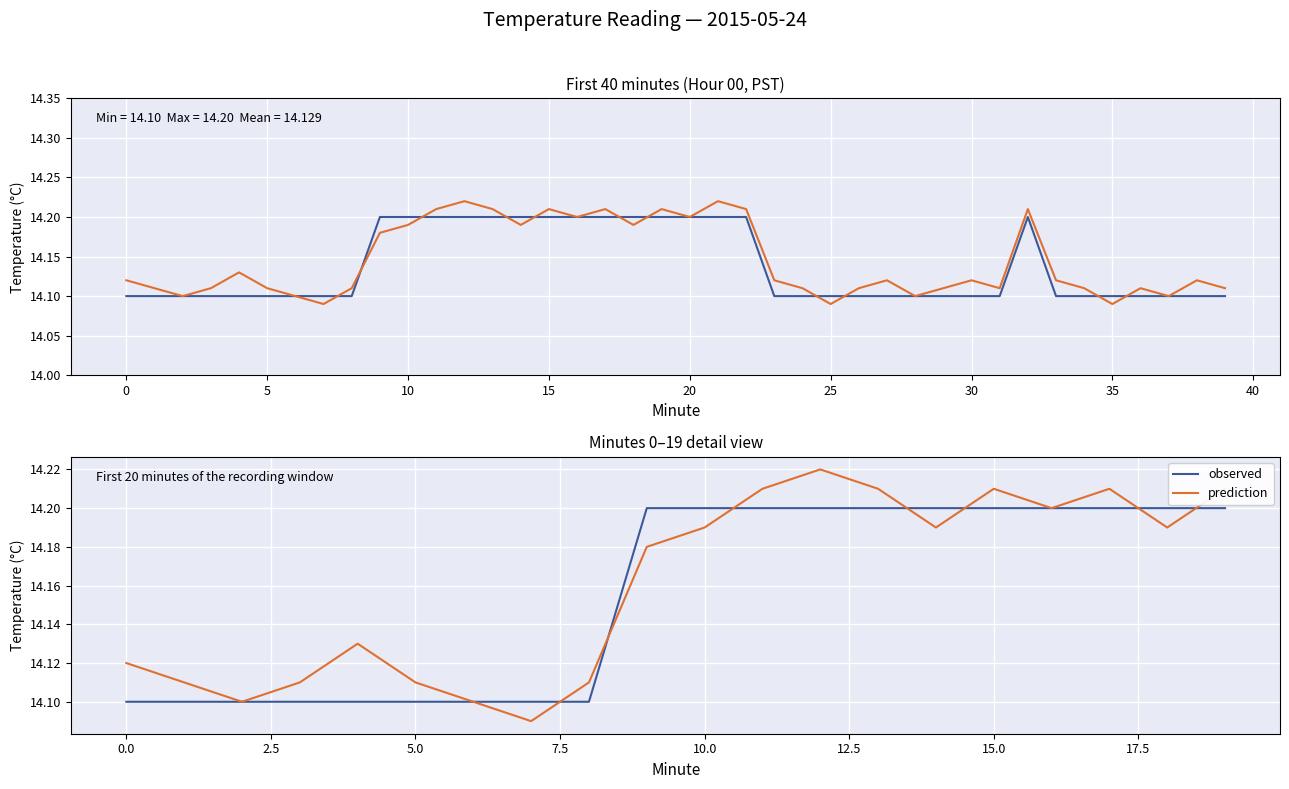

What are all the series names shown in the legend?

observed, prediction